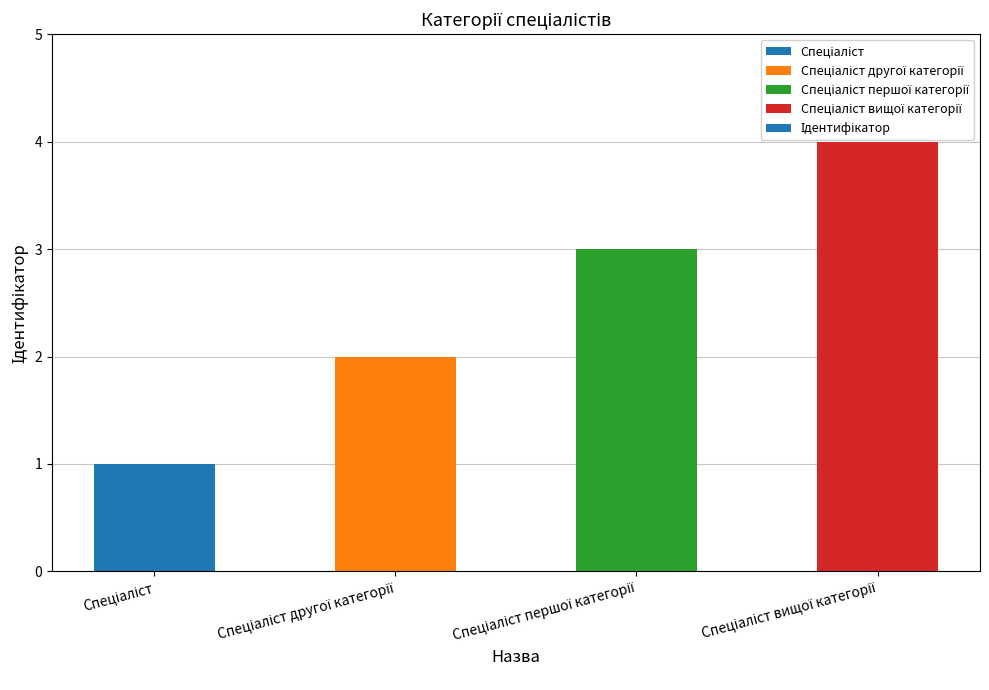

What is the change in value from Спеціаліст другої категорії to Спеціаліст першої категорії?

+1